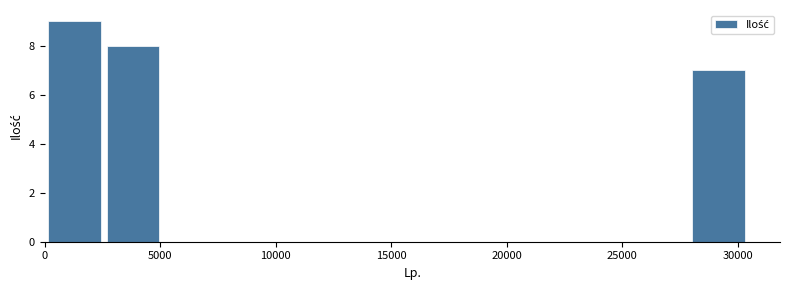

Which range on the x-axis has the tallest bar?

0 to 2500